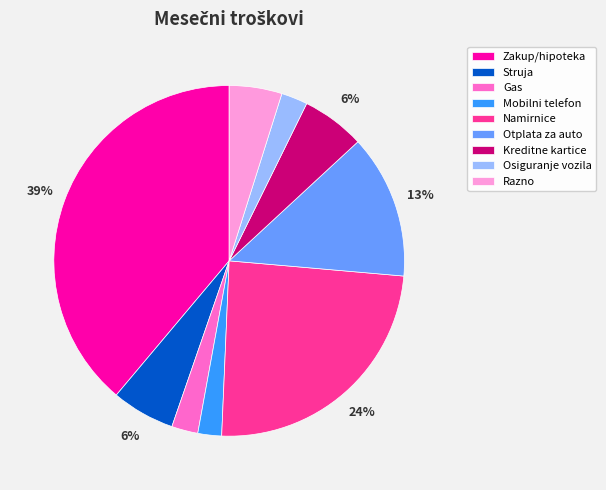

How many segments does this pie chart have?

9